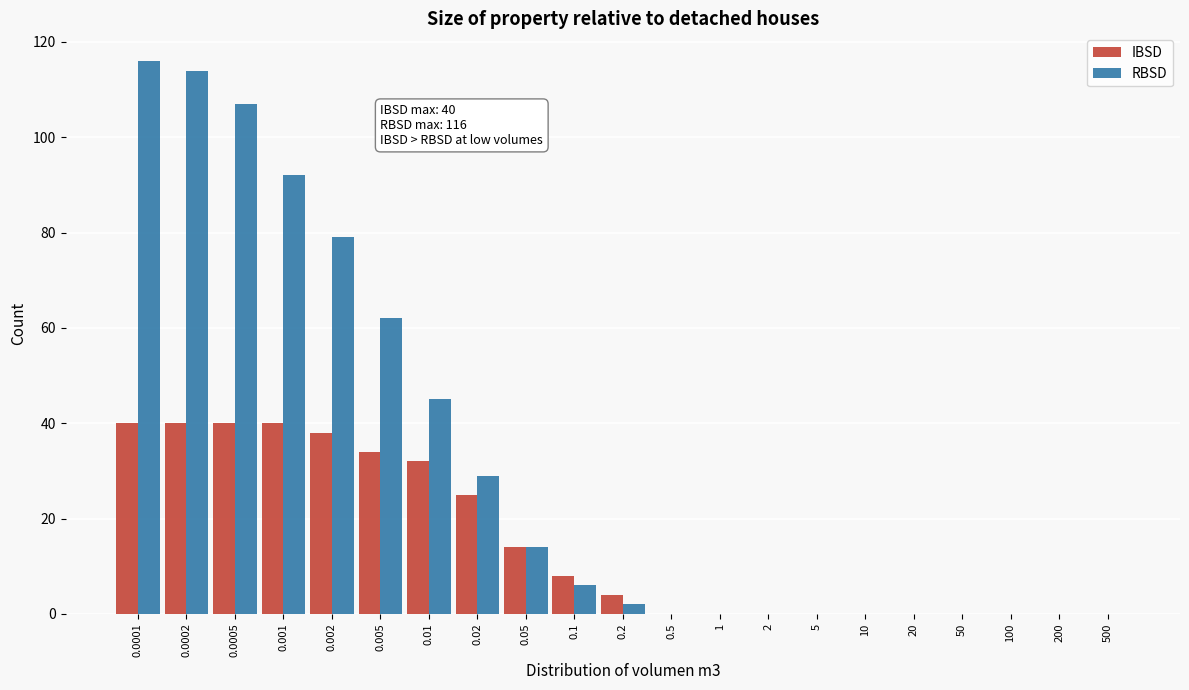

What is the maximum value shown in the chart?

116